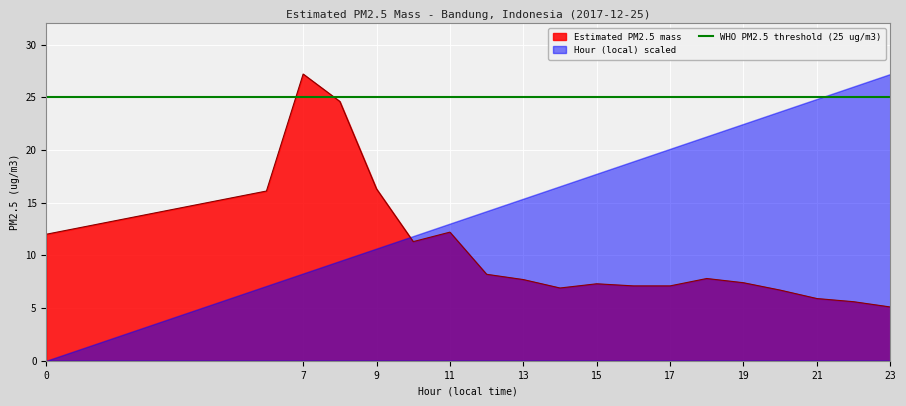

What is the change in value from 7 to 20?

-20.5